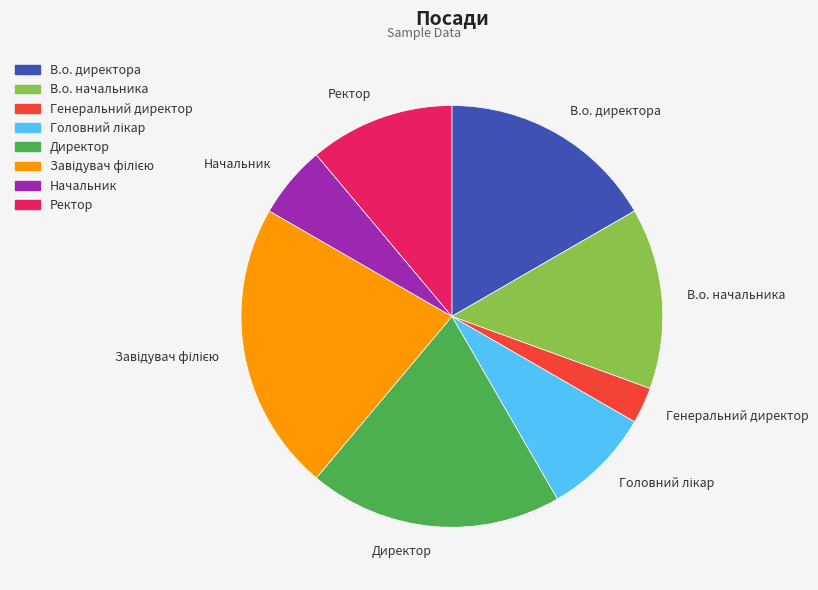

Approximately how many times larger is the value at Директор compared to В.о. начальника?

1.4